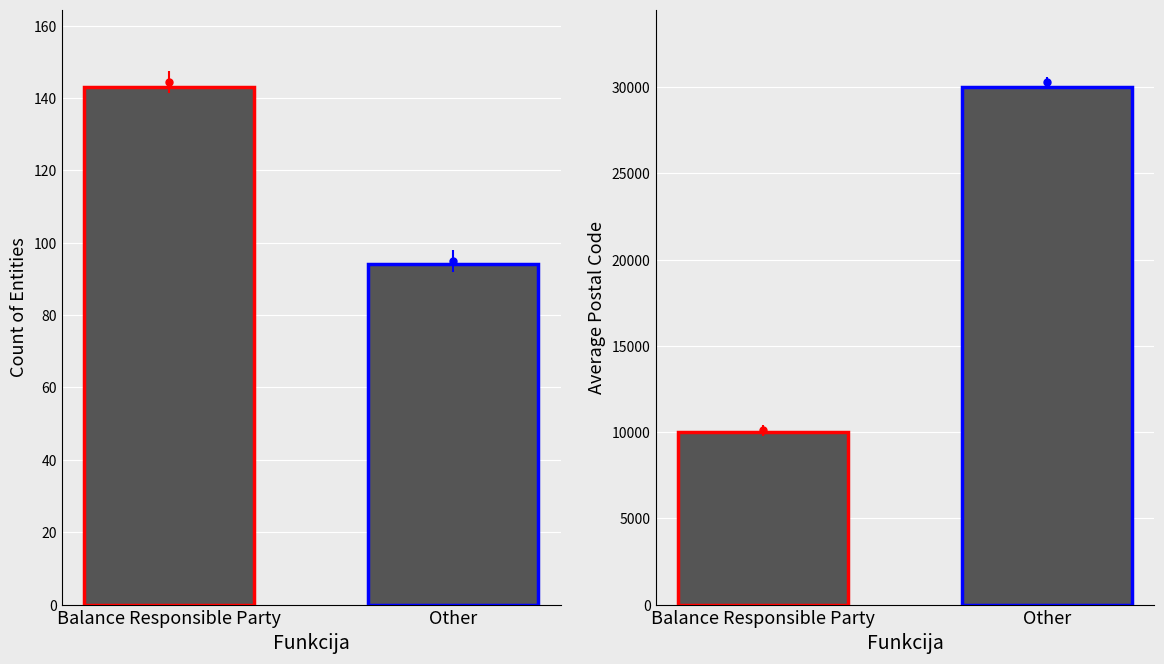

True or false: Count has a value of 67 at Trade Responsible Party.

False